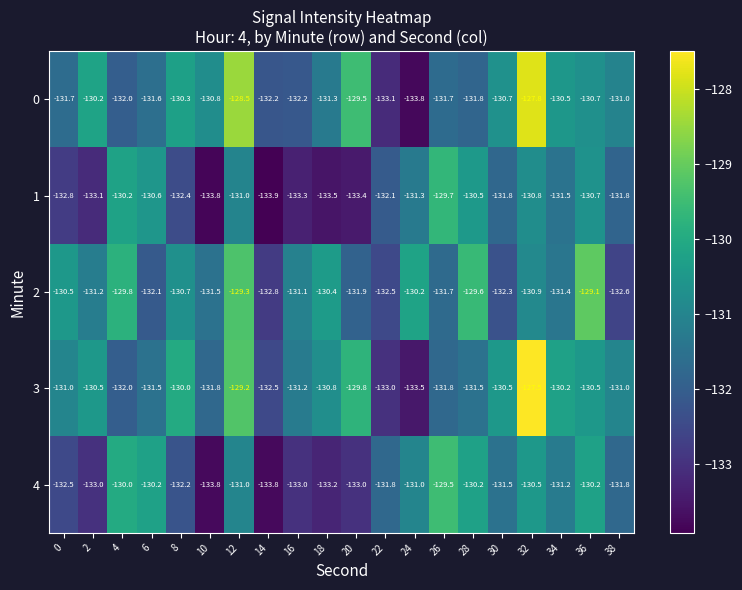

What is the minimum value shown in the chart?

-133.9